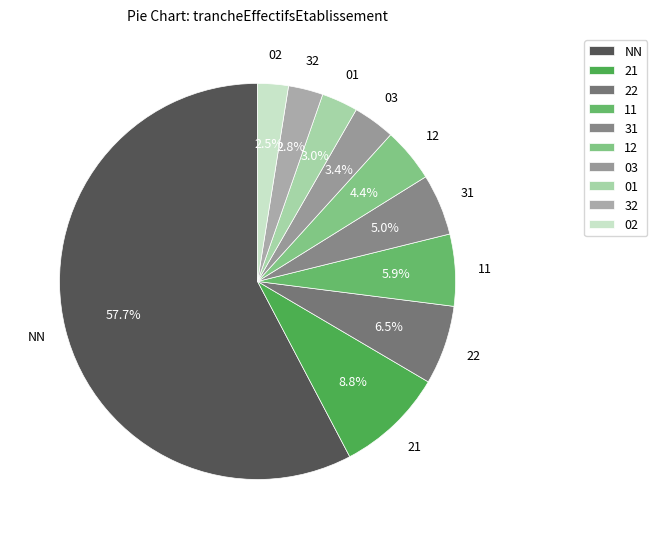

Approximately how many times larger is the value at 01 compared to 11?

0.5